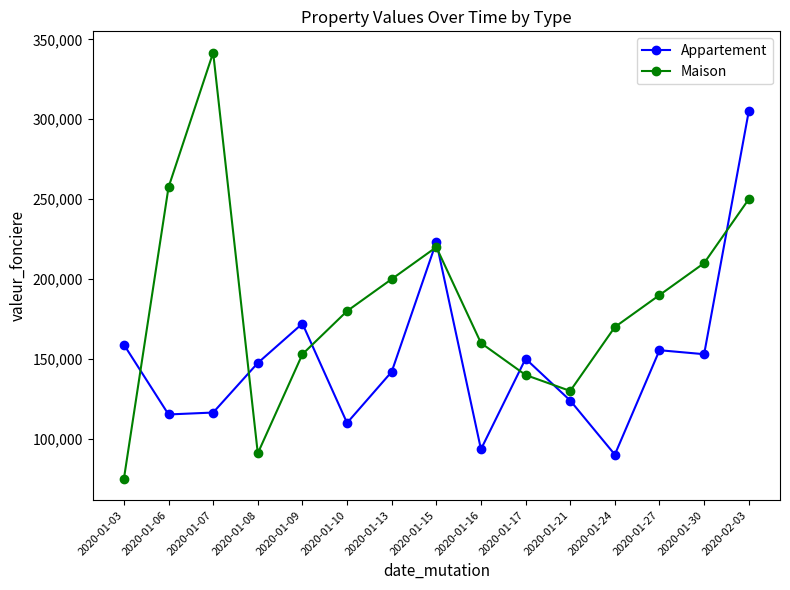

How many lines are shown in the chart?

2